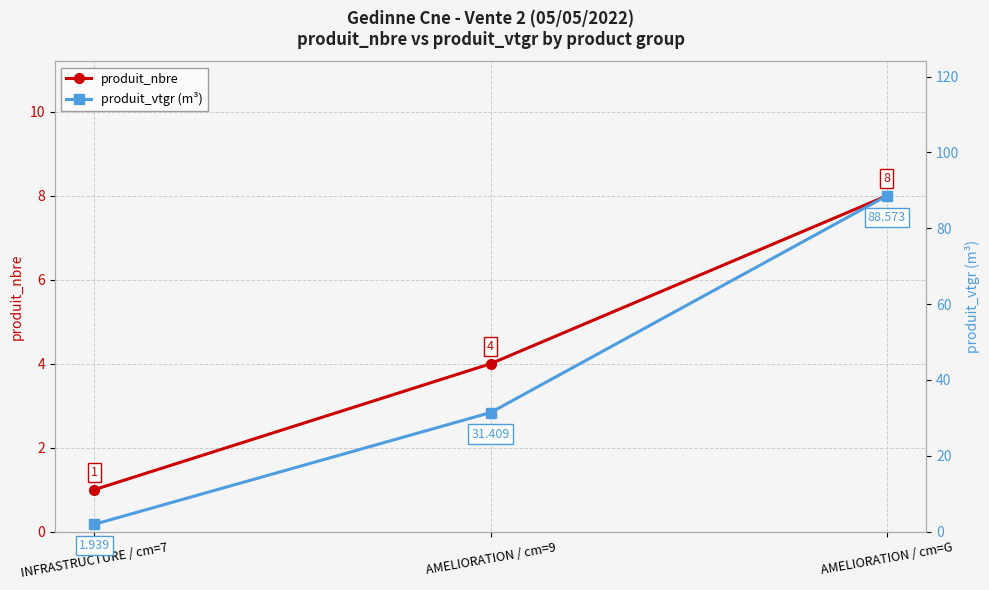

At how many categories does at least one series exceed 82?

1